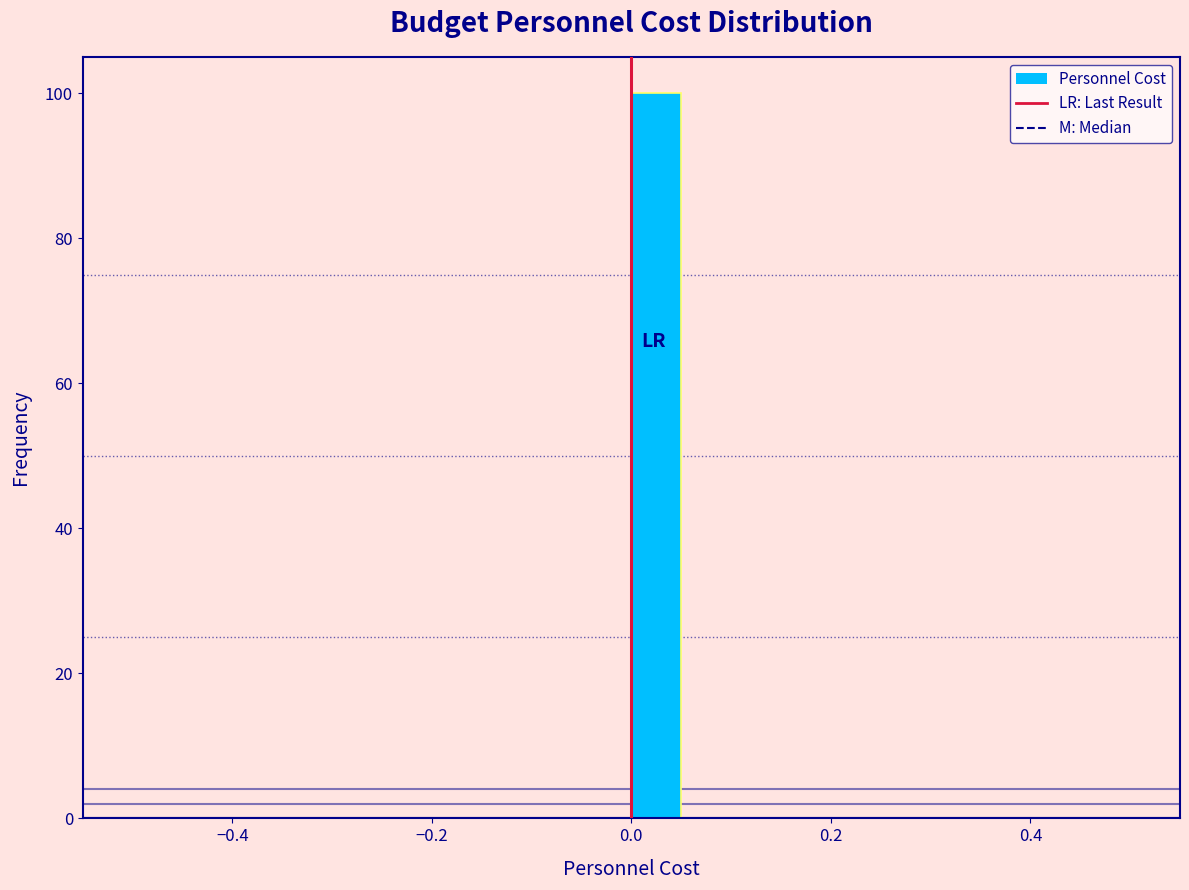

Around what value on the x-axis is the tallest bar? Give the approximate position of its centre, as read against the axis.

0.02